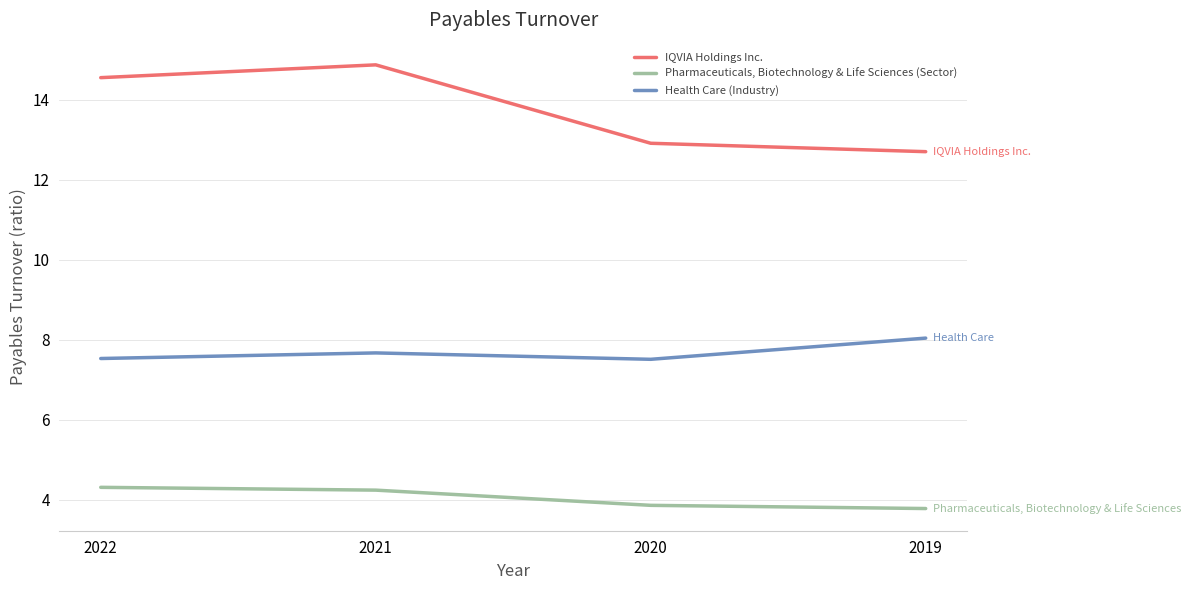

Which series changed the most between 2022 and 2020?

IQVIA Holdings Inc.